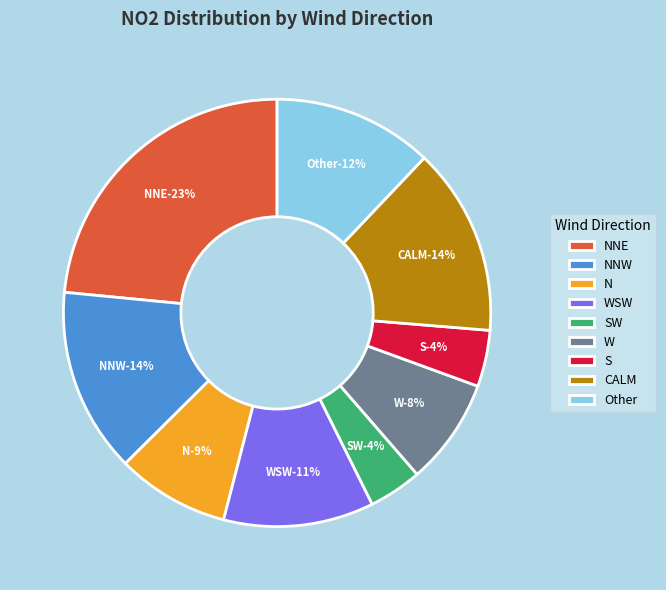

True or false: SW accounts for 1% of the total.

False